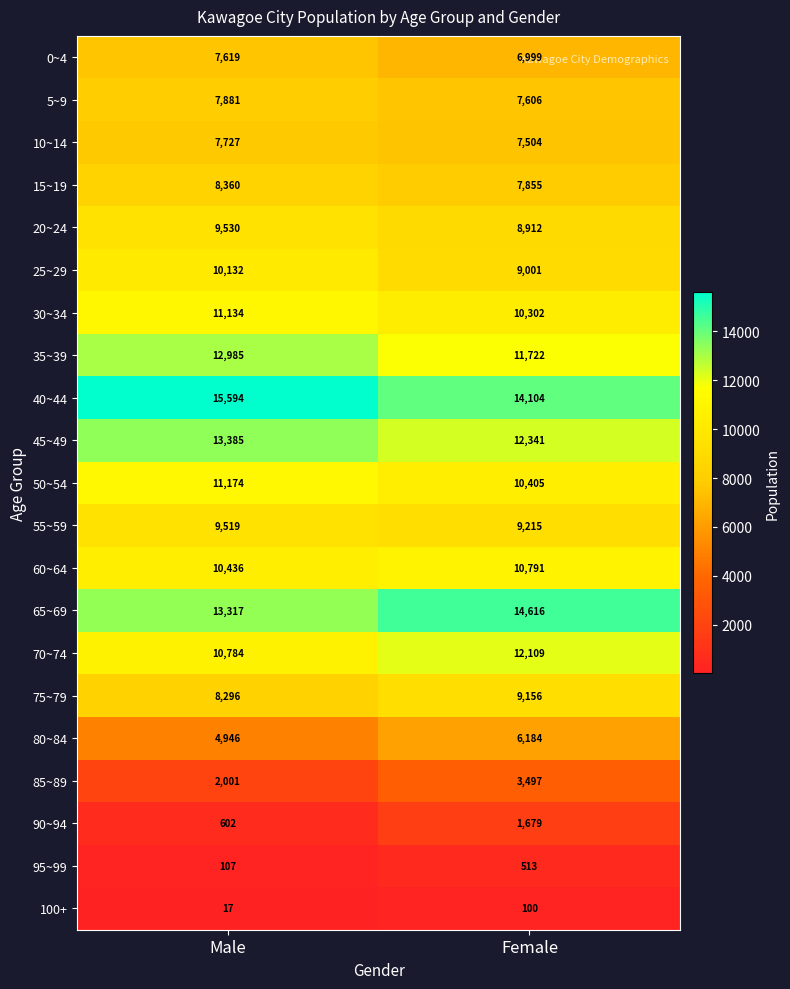

Is it true that 65~69 equals 14616 at Female?

True